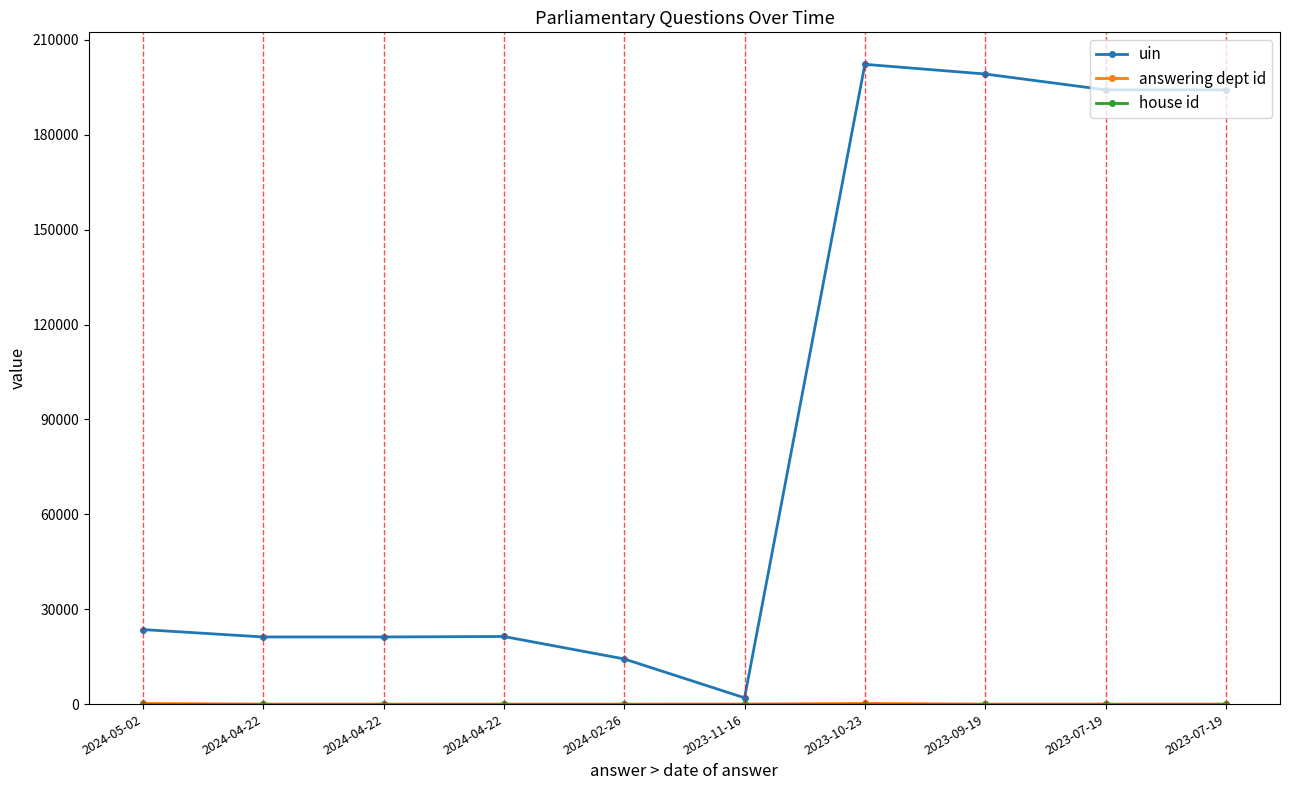

How many lines are shown in the chart?

3